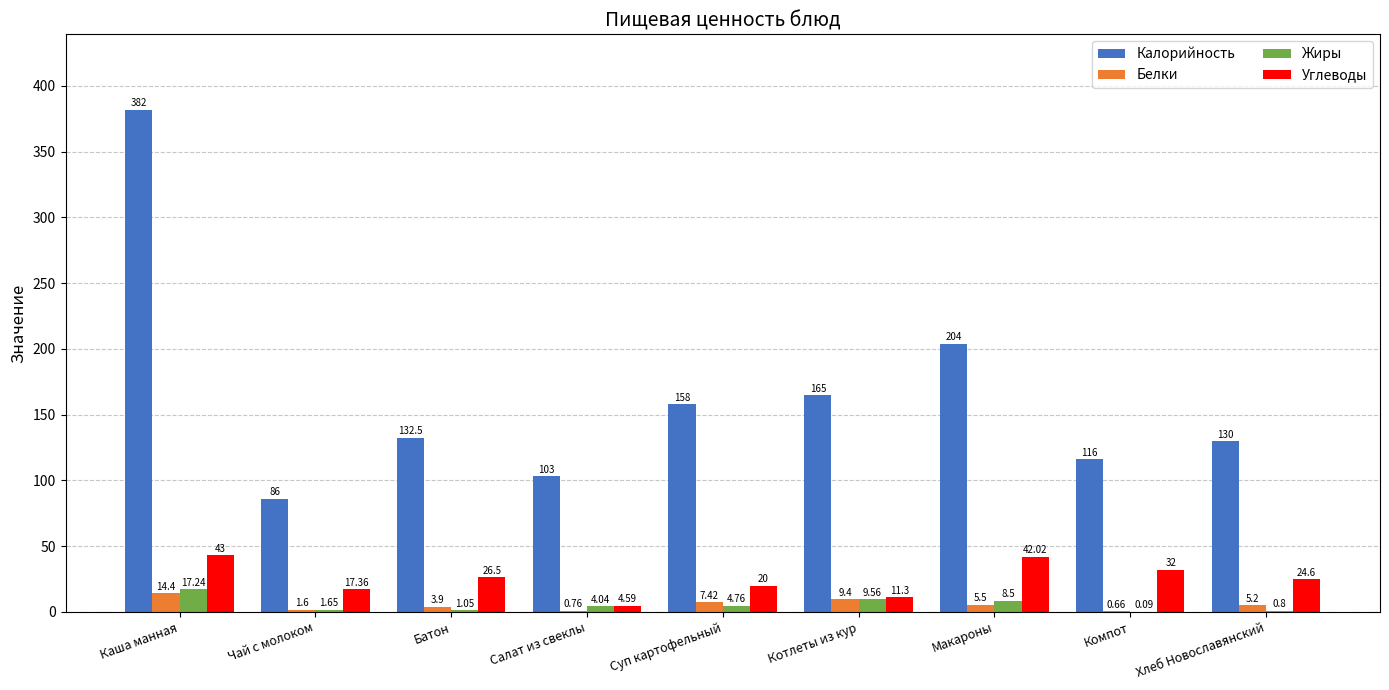

True or false: Калорийность has a value of 133.1 at Чай с молоком.

False